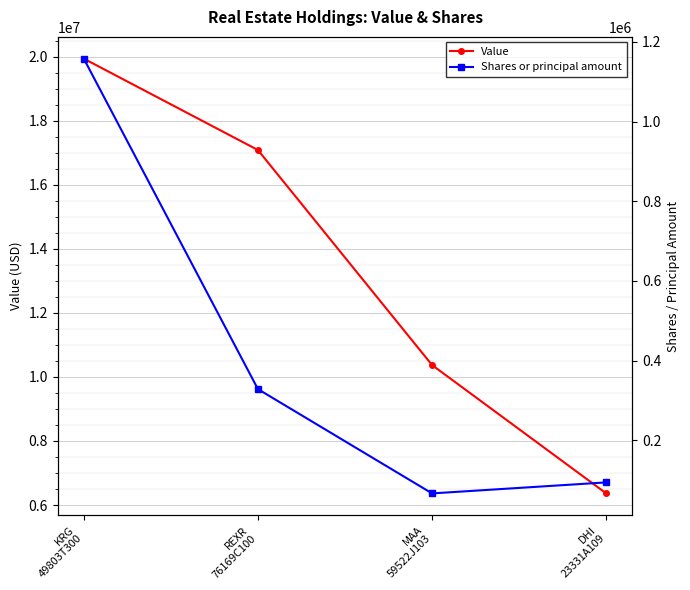

Rank the categories by Shares or principal amount value from highest to lowest.

KRG
49803T300, REXR
76169C100, DHI
23331A109, MAA
59522J103